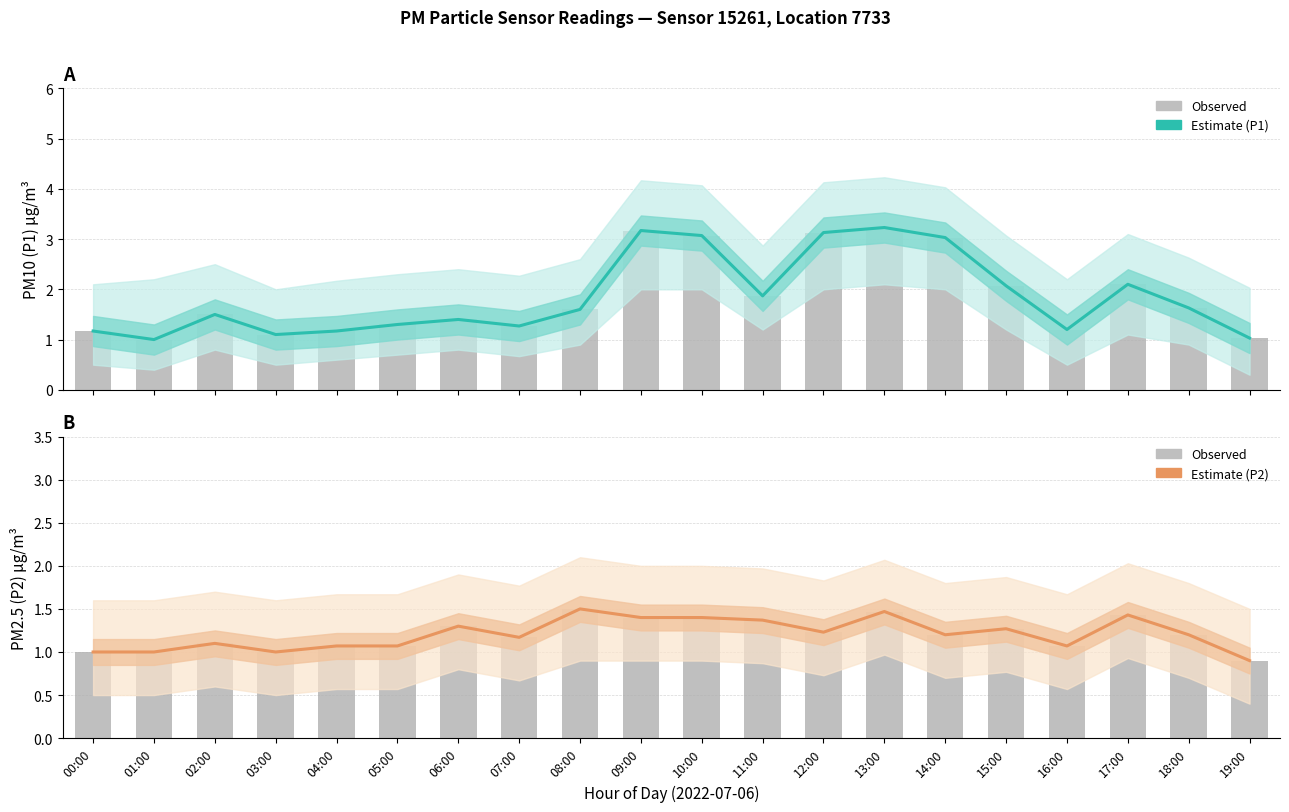

Rank the categories by P1 observed value from highest to lowest.

13:00, 09:00, 12:00, 10:00, 14:00, 17:00, 15:00, 11:00, 18:00, 08:00, 02:00, 06:00, 05:00, 07:00, 16:00, 00:00, 04:00, 03:00, 19:00, 01:00